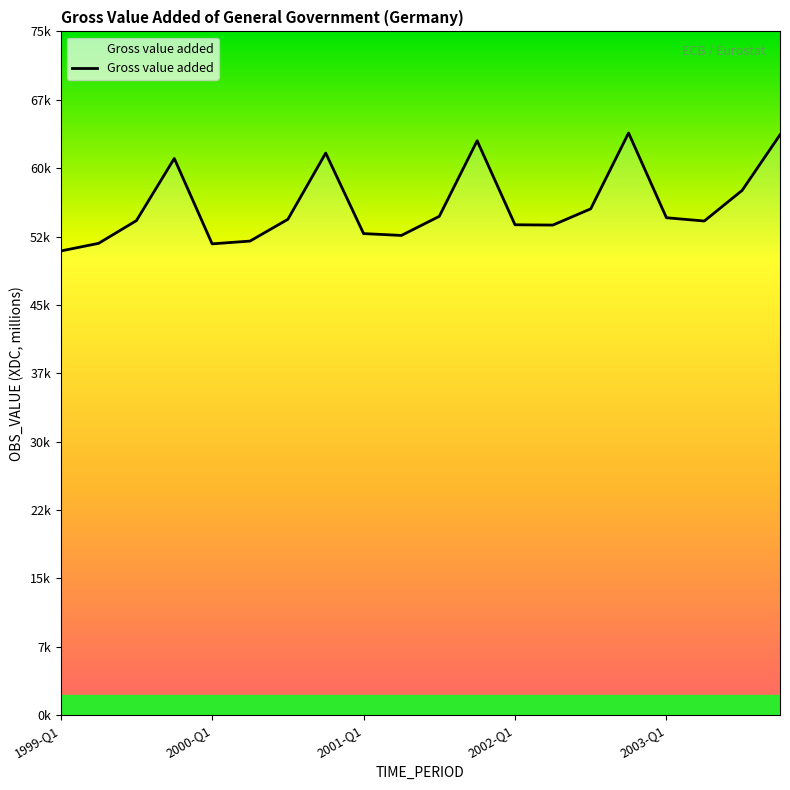

Is this an area chart (filled region under the line)?

Yes